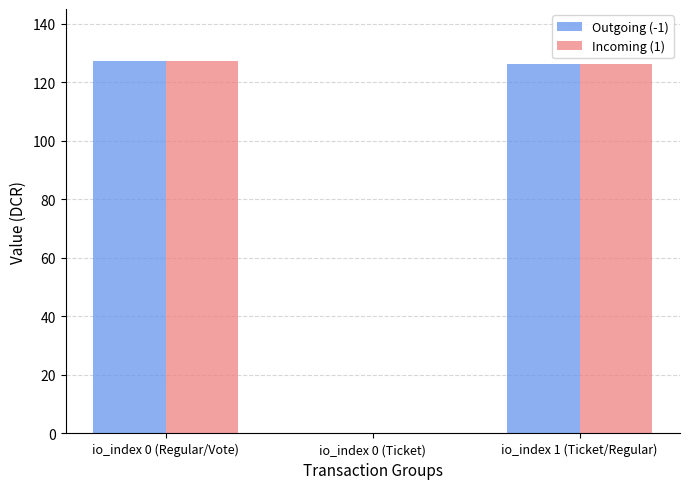

How many series are shown in this chart?

2